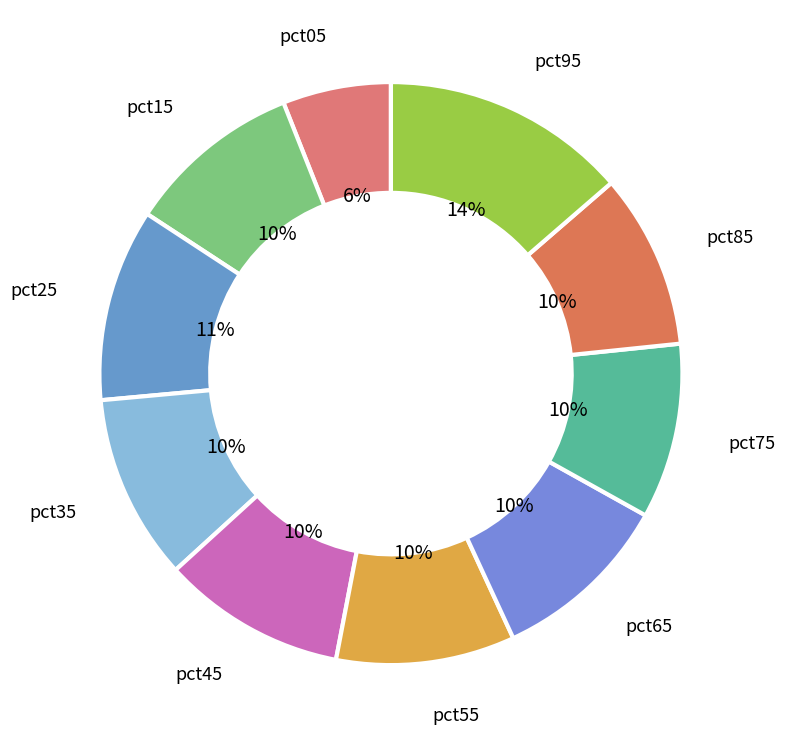

How many slices are in this pie chart?

10